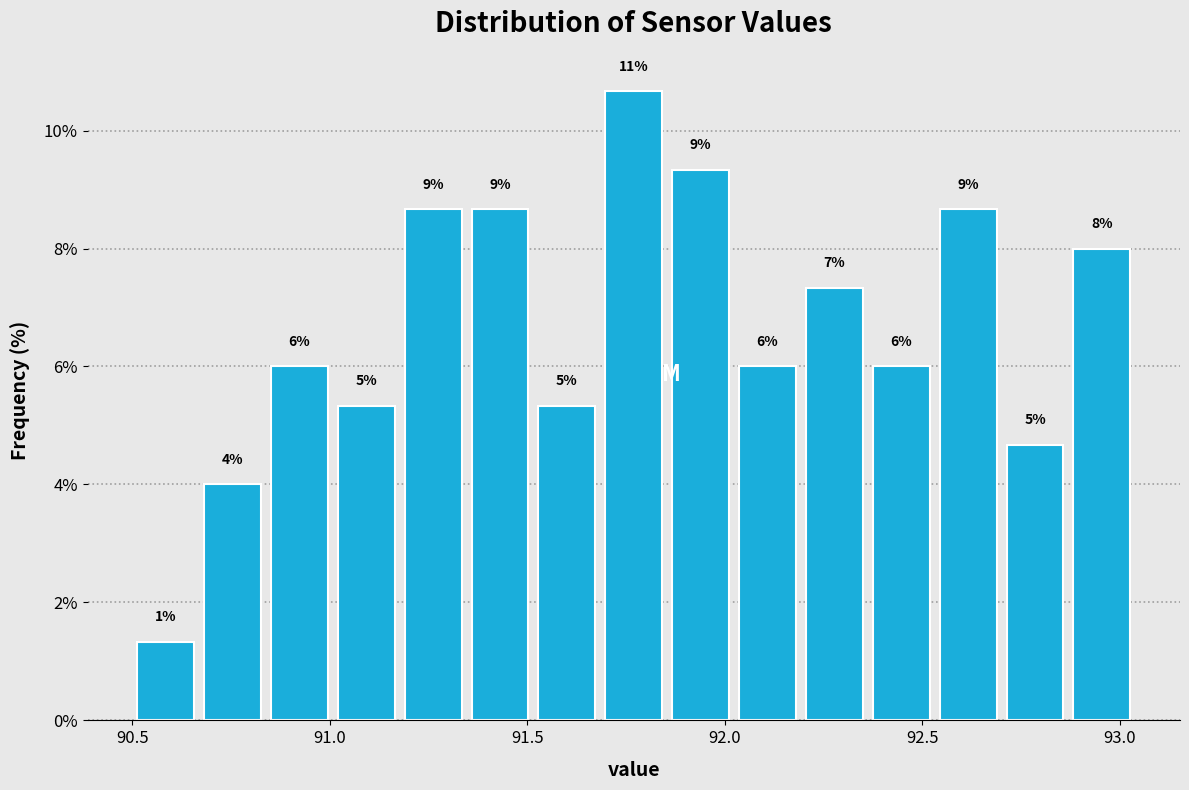

Read against the x-axis, roughly where is the centre of the tallest bar?

91.75